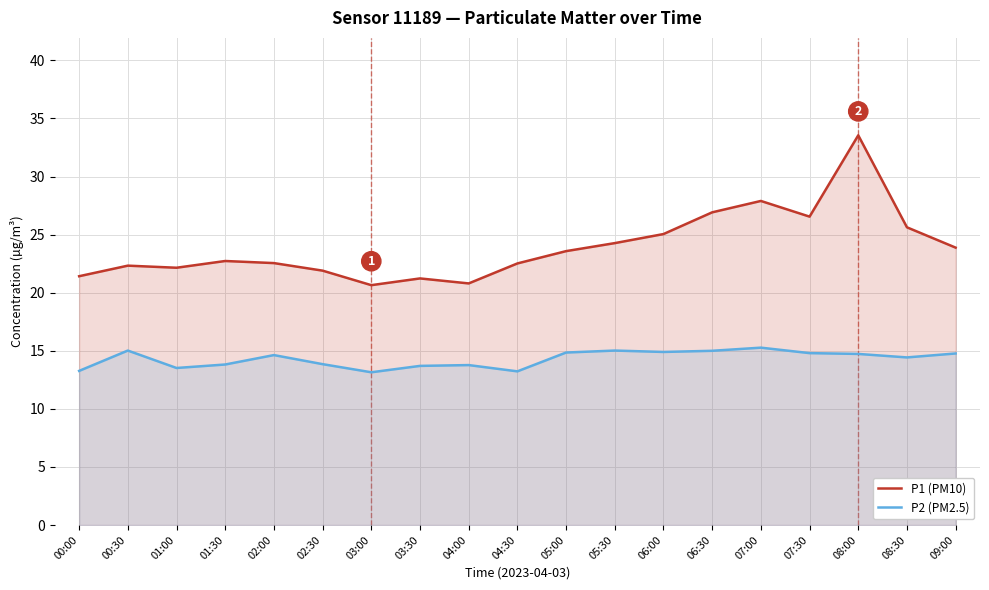

What are all the series names shown in the legend?

P1 (PM10), P2 (PM2.5)